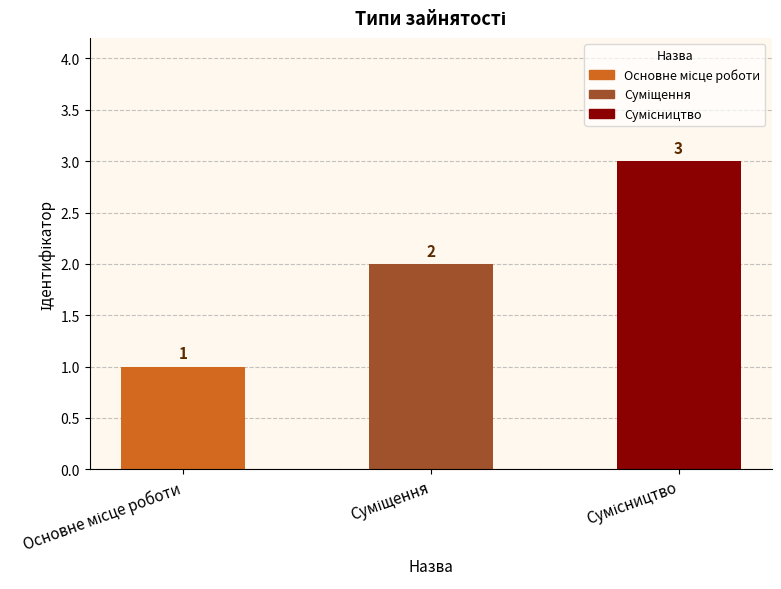

Count the values in the range 1 to 3.

3